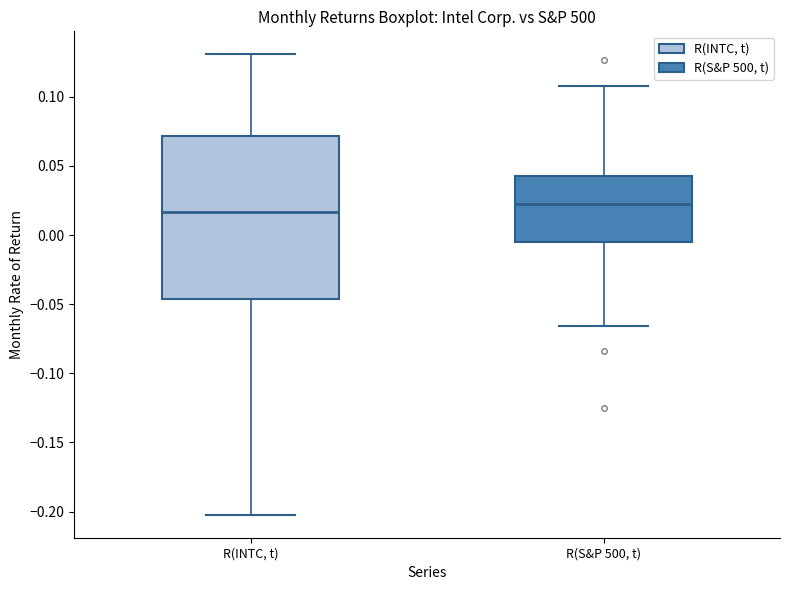

Reading left to right, read every box against the y-axis: the position of its median line, the range the box covers, and the ends of its whiskers. The values are not printed on the chart, so give them approximately, as read against the axis.

R(INTC, t): median 0.015, box -0.045 to 0.070, whiskers -0.200 to 0.130
R(S&P 500, t): median 0.025, box -0.005 to 0.045, whiskers -0.065 to 0.110